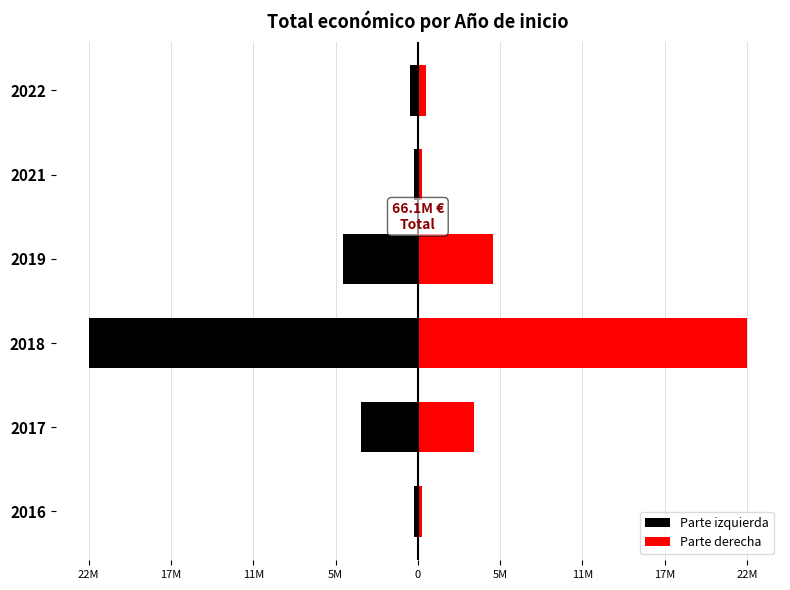

How many categories are shown in the chart?

6